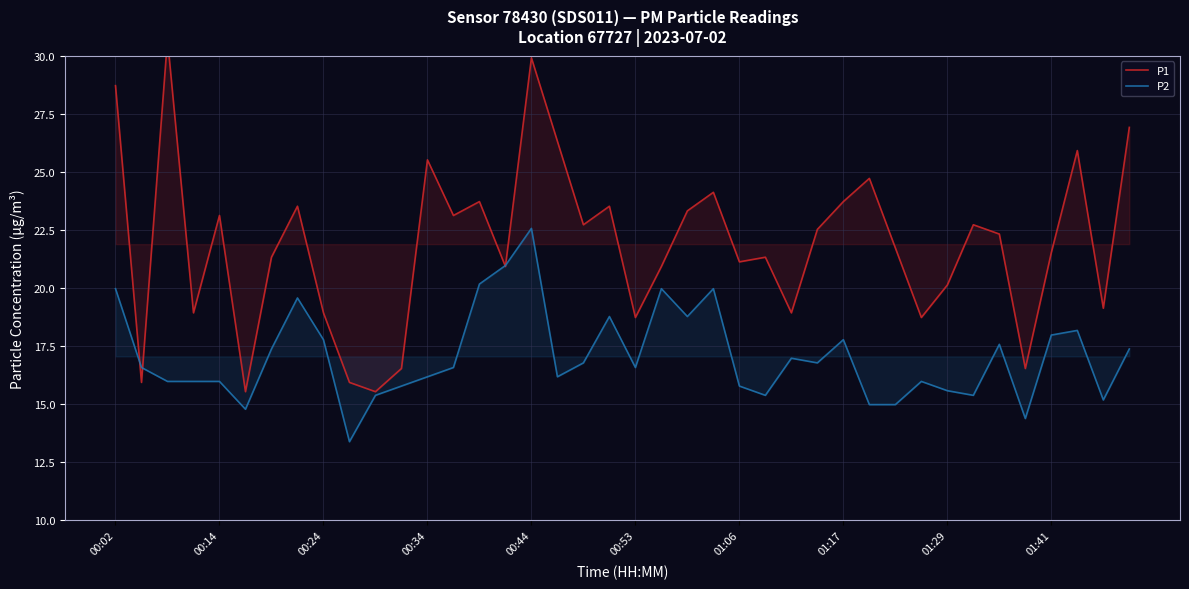

How many series are shown in this chart?

2